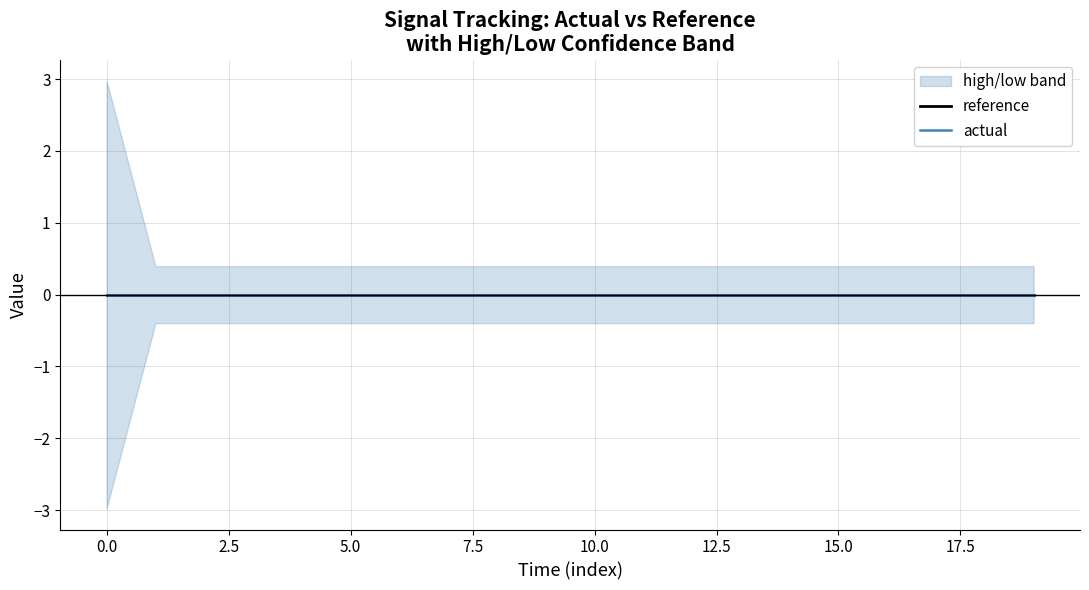

What is the difference between the highest and lowest values at 6?

0.8